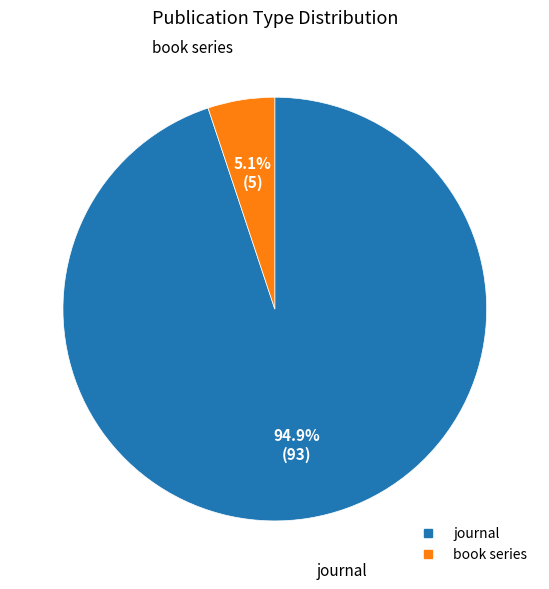

Count the number of slices in the pie.

2